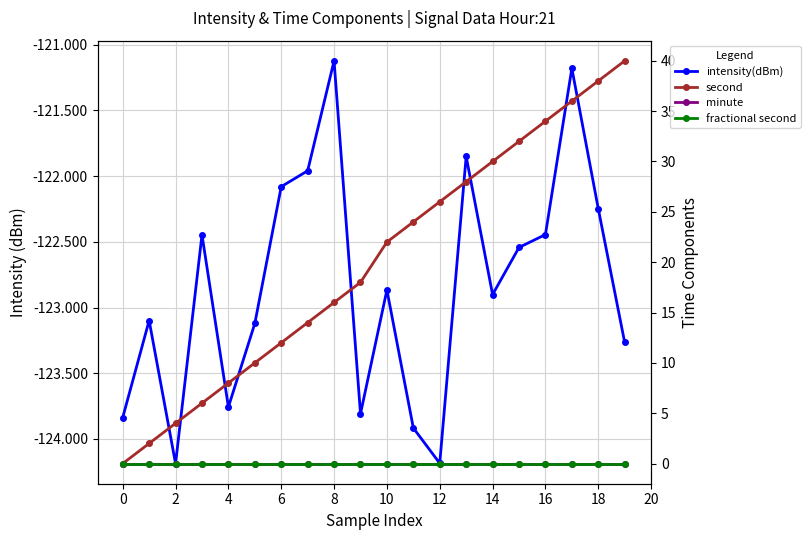

How many lines are shown in the chart?

4